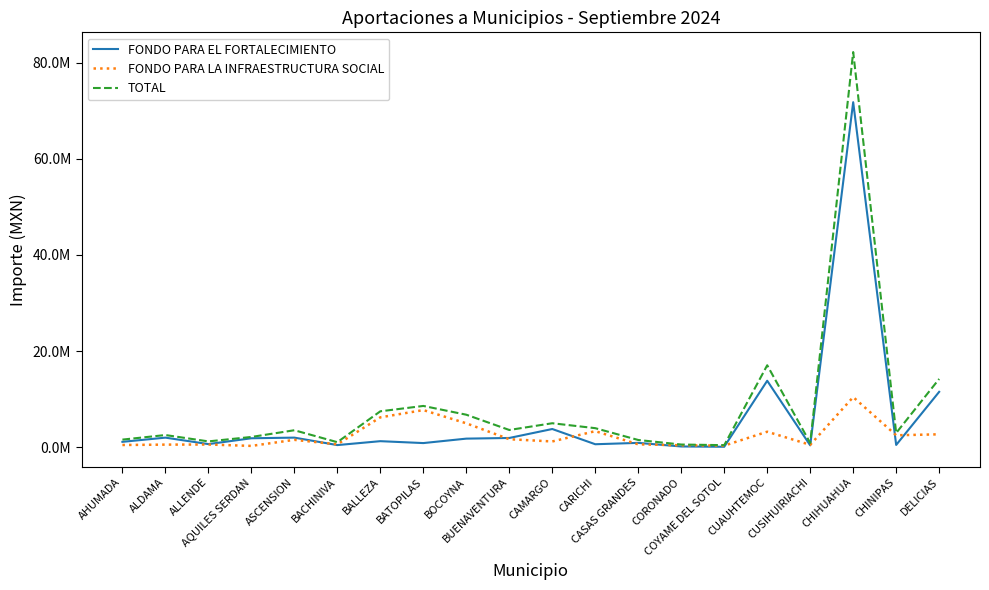

Which series has the largest range (max minus min)?

TOTAL